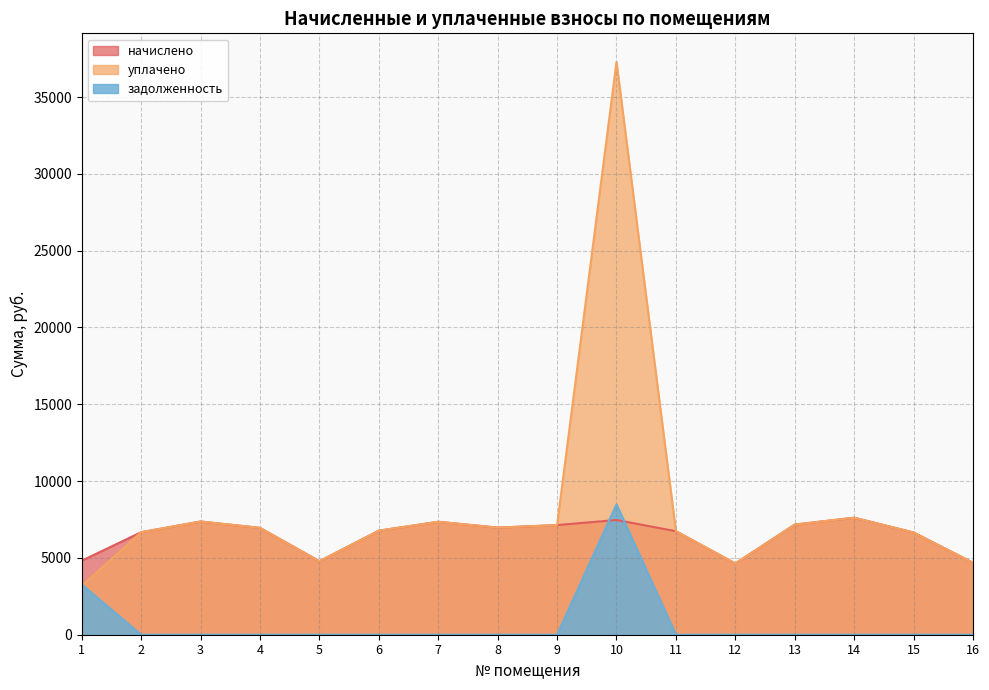

At which label does уплачено first exceed 6955?

3